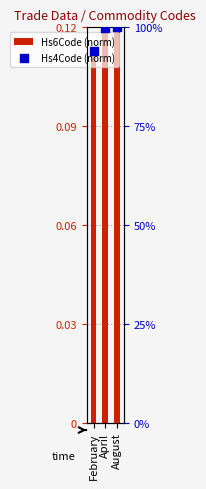

Which series reaches the minimum Y coordinate?

Hs6Code (norm)